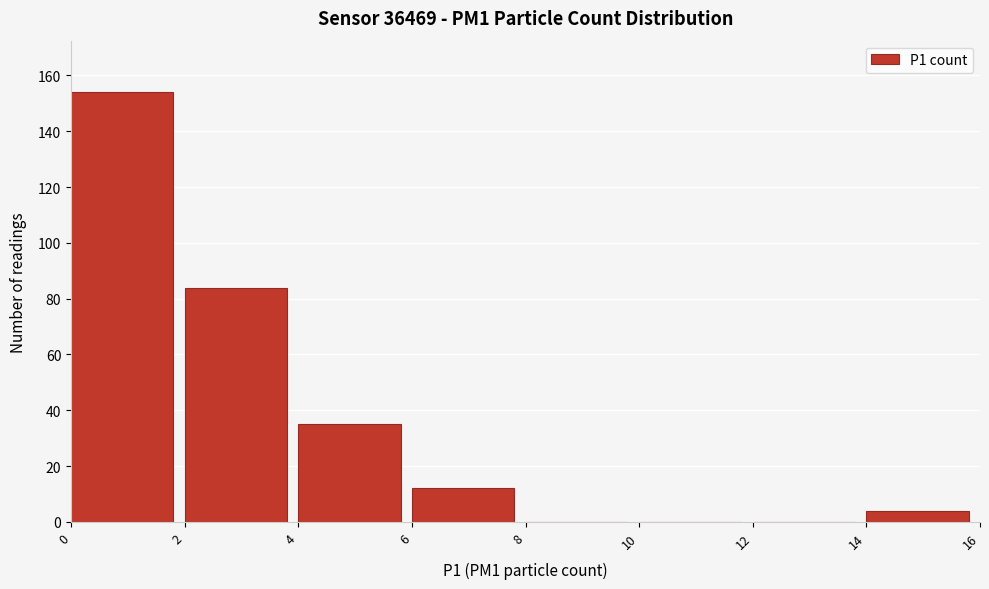

Reading left to right, transcribe this chart: for each bar, give the range it covers on the x-axis and its height. The values are not printed on the chart, so give them approximately, as read against the axis.

0 to 2: 154
2 to 4: 84
4 to 6: 36
6 to 8: 12
8 to 10: 0
10 to 12: 0
12 to 14: 0
14 to 16: 4